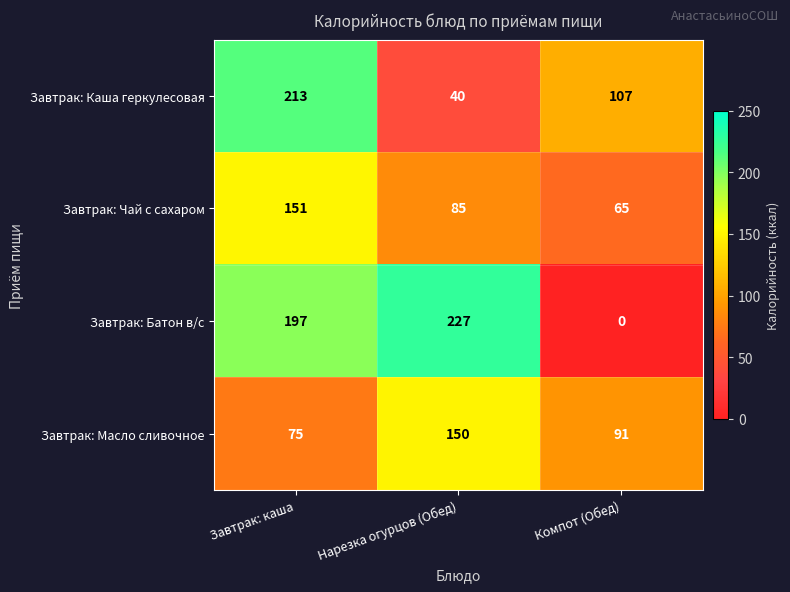

Which category has the highest value across all series?

Нарезка огурцов (Обед)